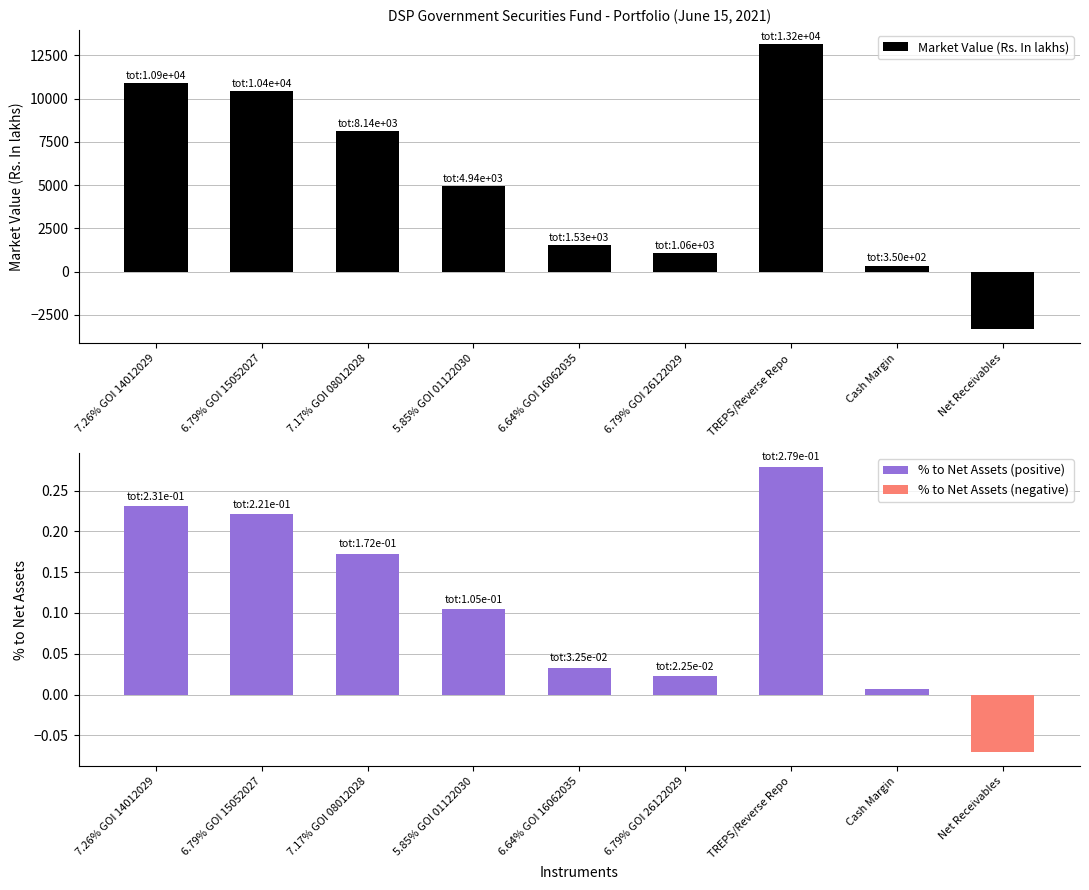

At which category does the chart reach its minimum across all series?

Net Receivables